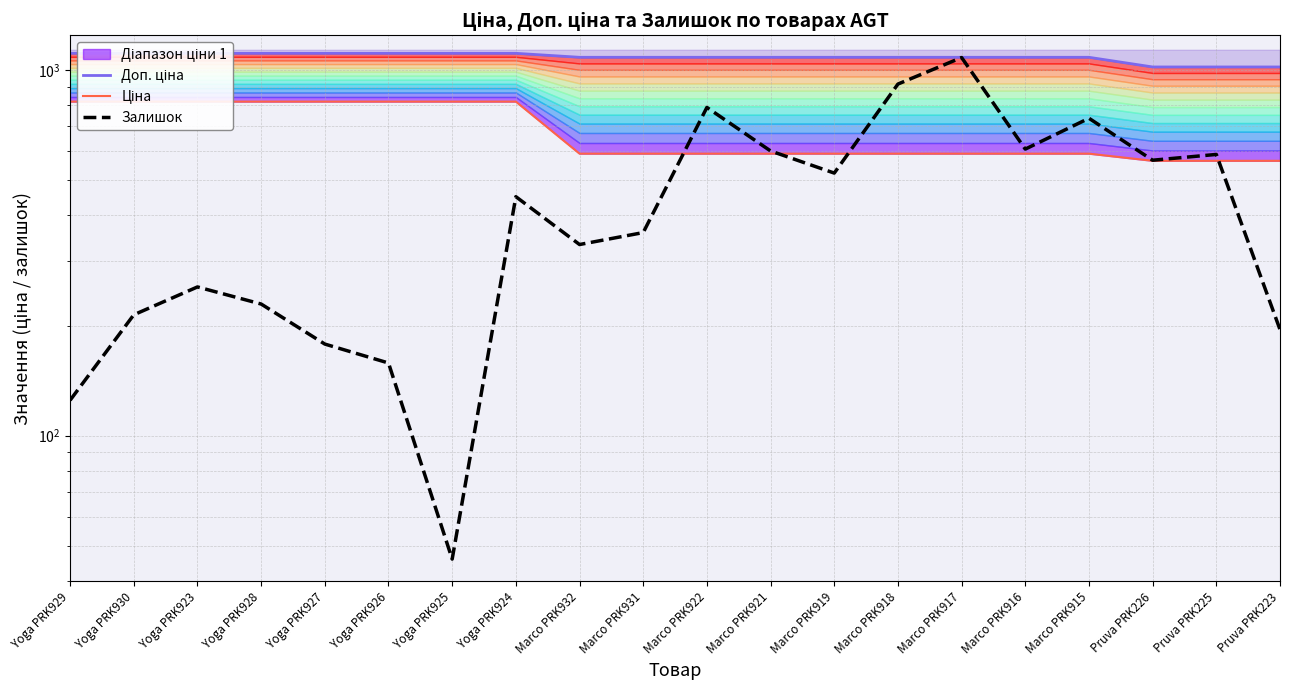

True or false: Залишок has more than 2 interior local peaks.

True